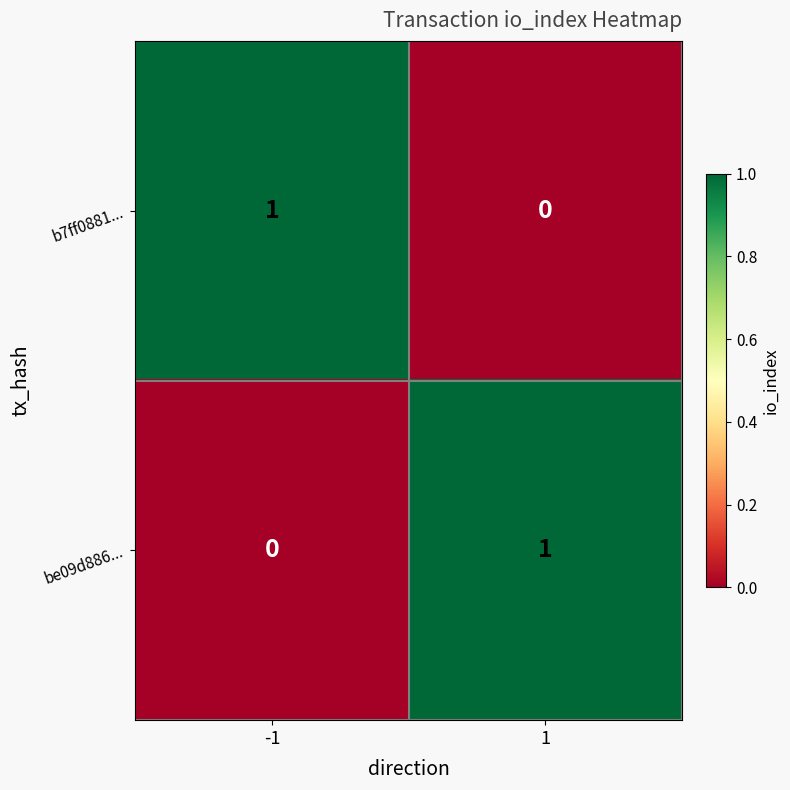

Rank the series at -1 from lowest to highest value.

be09d886..., b7ff0881...